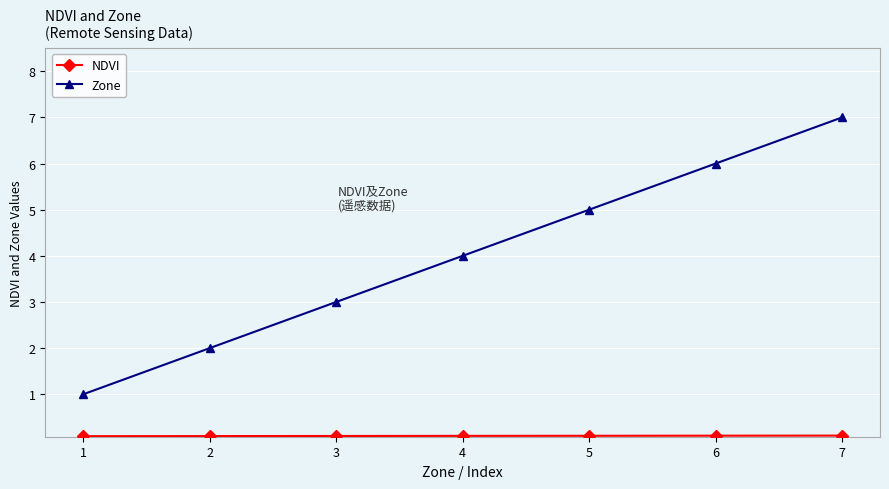

Which category has the highest value across all series?

7